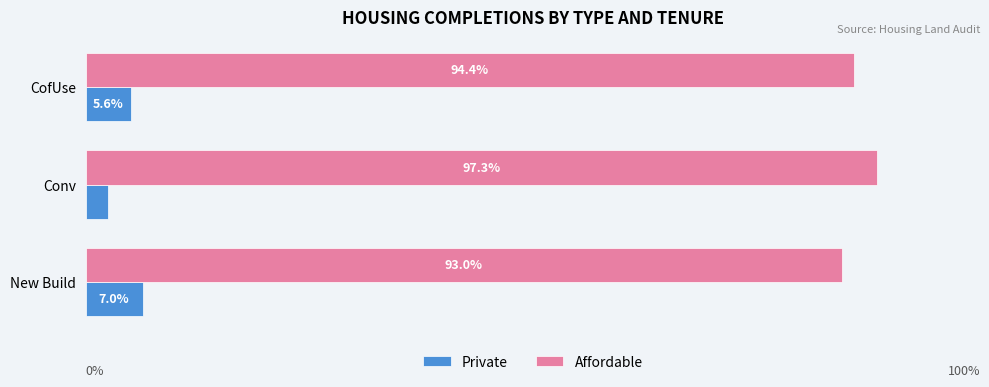

Which series has the largest total across all categories?

Affordable